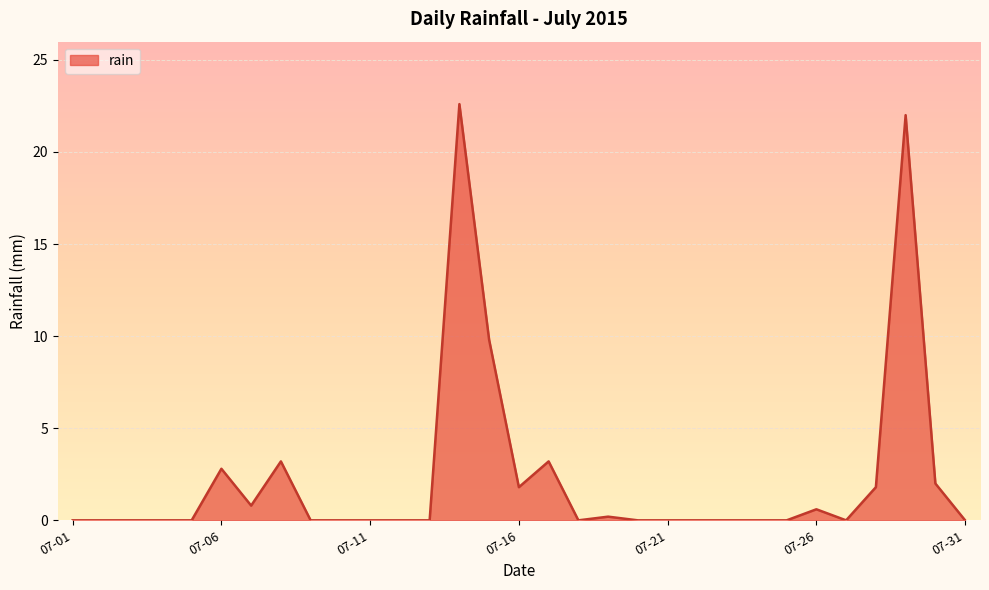

Reading left to right, list all the values displayed in this chart.

0.0	0.0	0.0	0.0	0.0	2.8	0.8	3.2	0.0	0.0	0.0	0.0	0.0	22.6	9.8	1.8	3.2	0.0	0.2	0.0	0.0	0.0	0.0	0.0	0.0	0.6	0.0	1.8	22.0	2.0	0.0